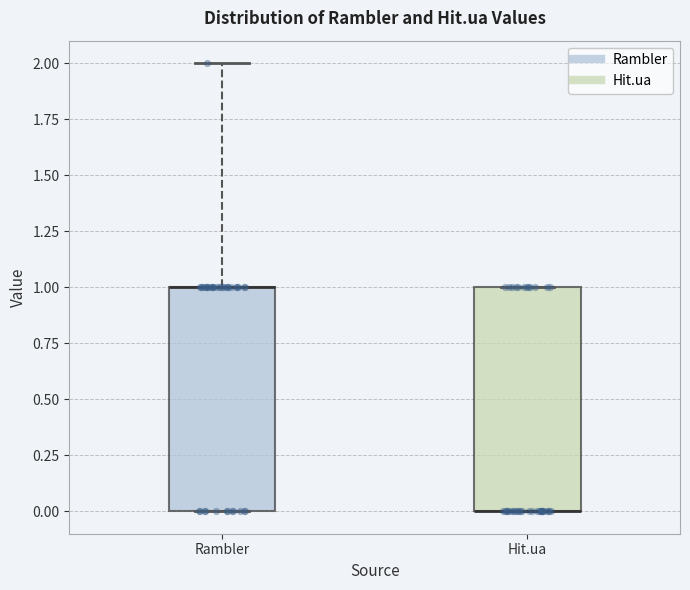

Reading left to right, transcribe this box plot: for each box, give where its median line is, the range the box spans, and where its two whiskers end, as read against the y-axis. The values are not printed on the chart, so give them approximately, as read against the axis.

Rambler: median 1 (drawn on the box's upper edge), box 0 to 1, whiskers 0 to 2
Hit.ua: median 0 (drawn on the box's lower edge), box 0 to 1, whiskers 0 to 1